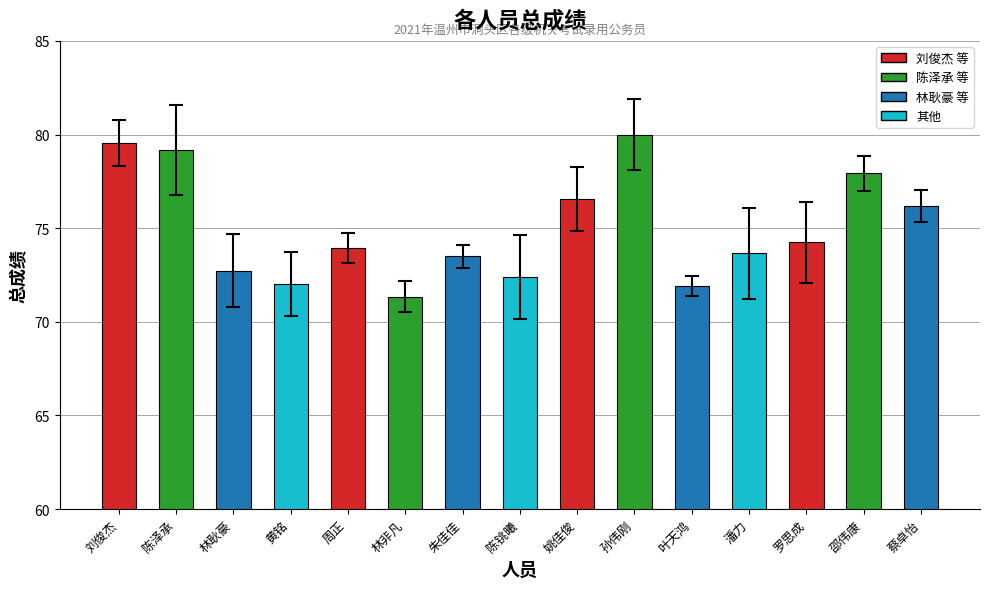

Is it true that the value at 周正 is 112.5?

False